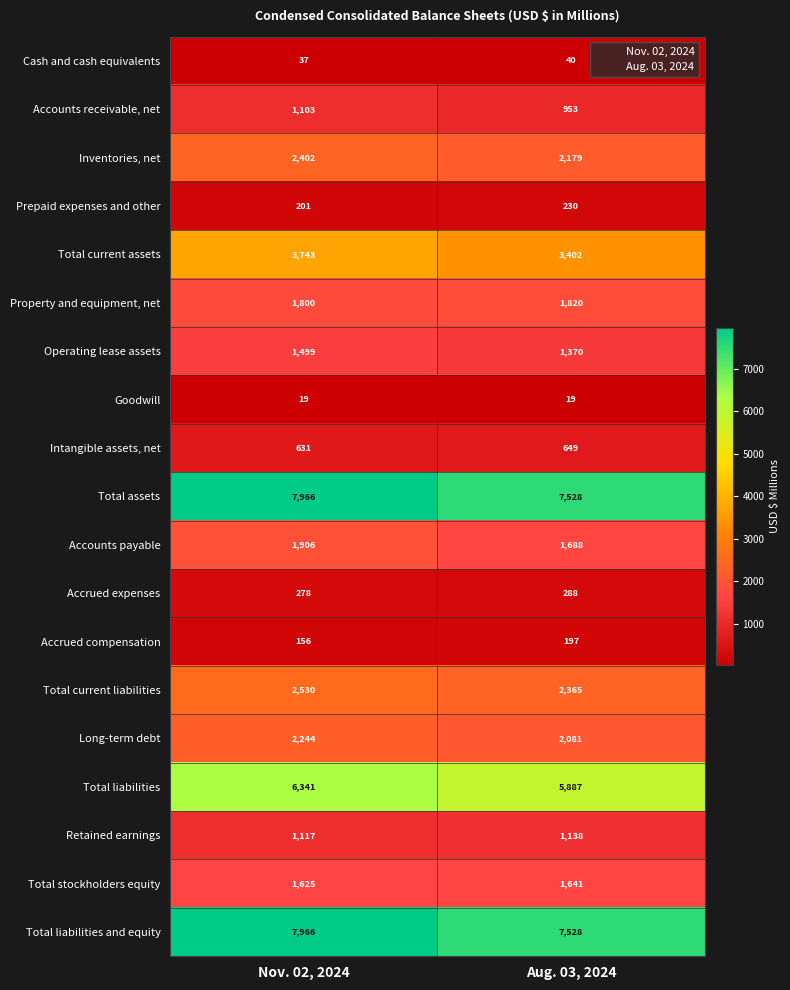

What is the spread (max minus min) of values at Aug. 03, 2024?

7509